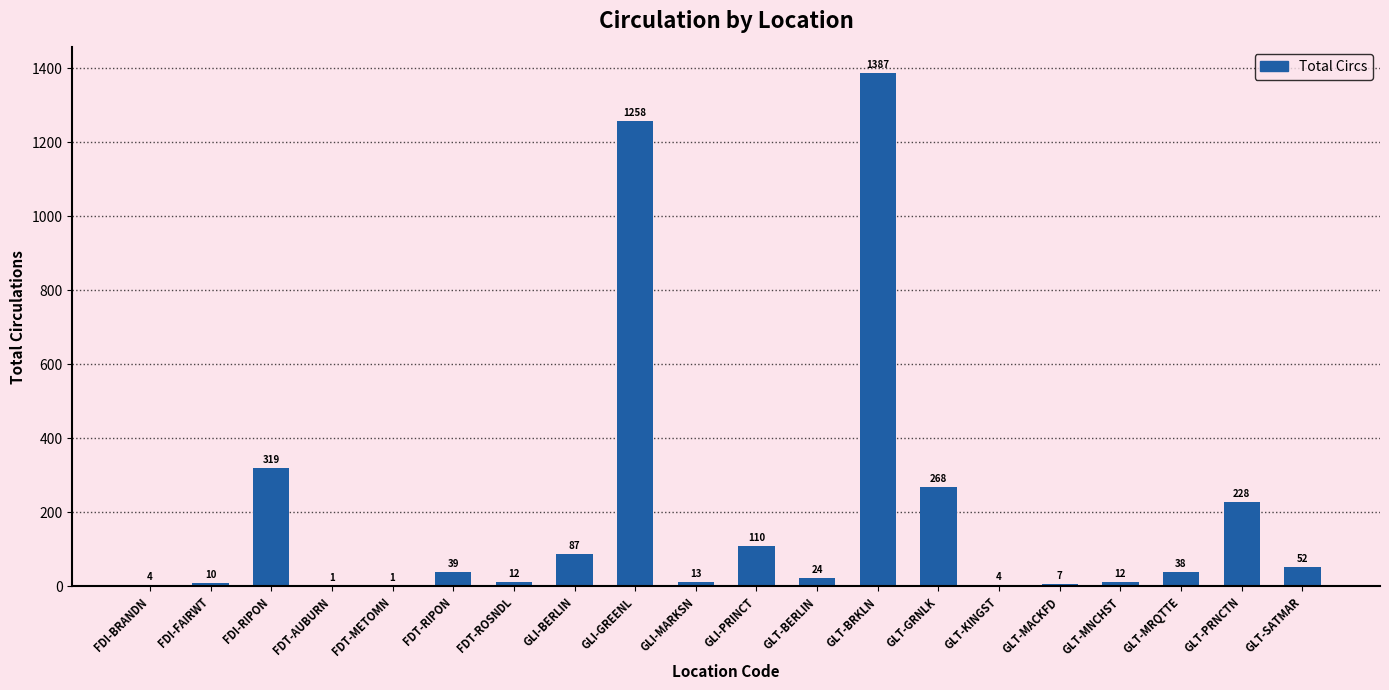

True or false: the data shows 1258 at GLI-GREENL.

True